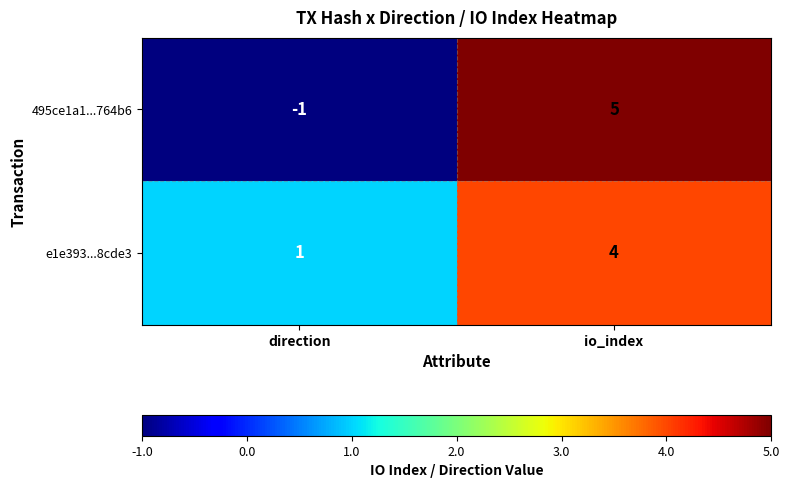

What is the minimum value shown in the chart?

-1